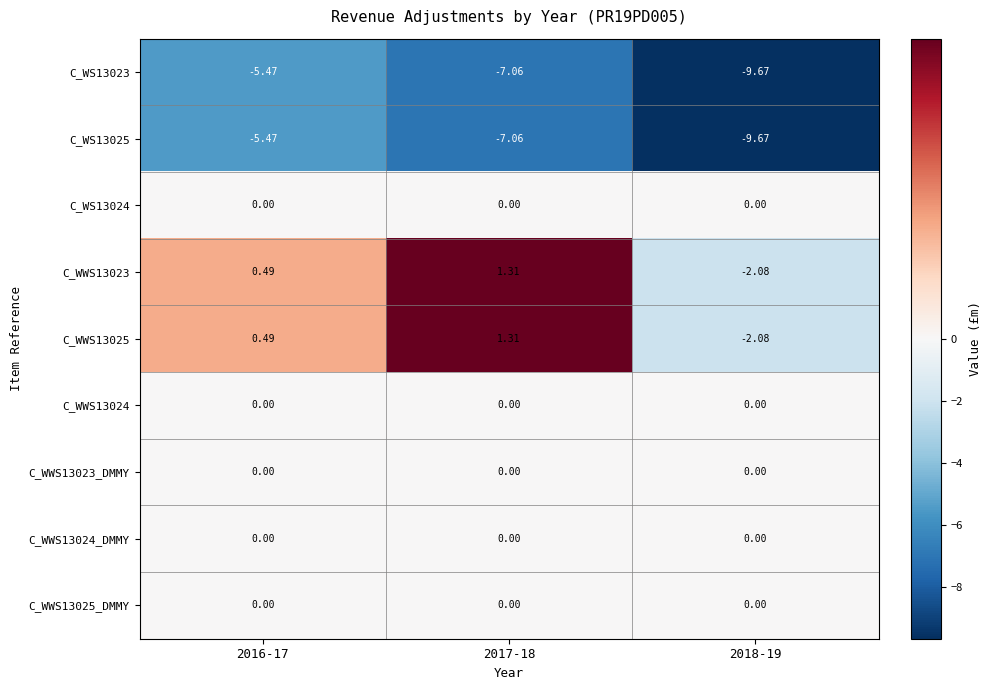

How many data points does each series have?

3